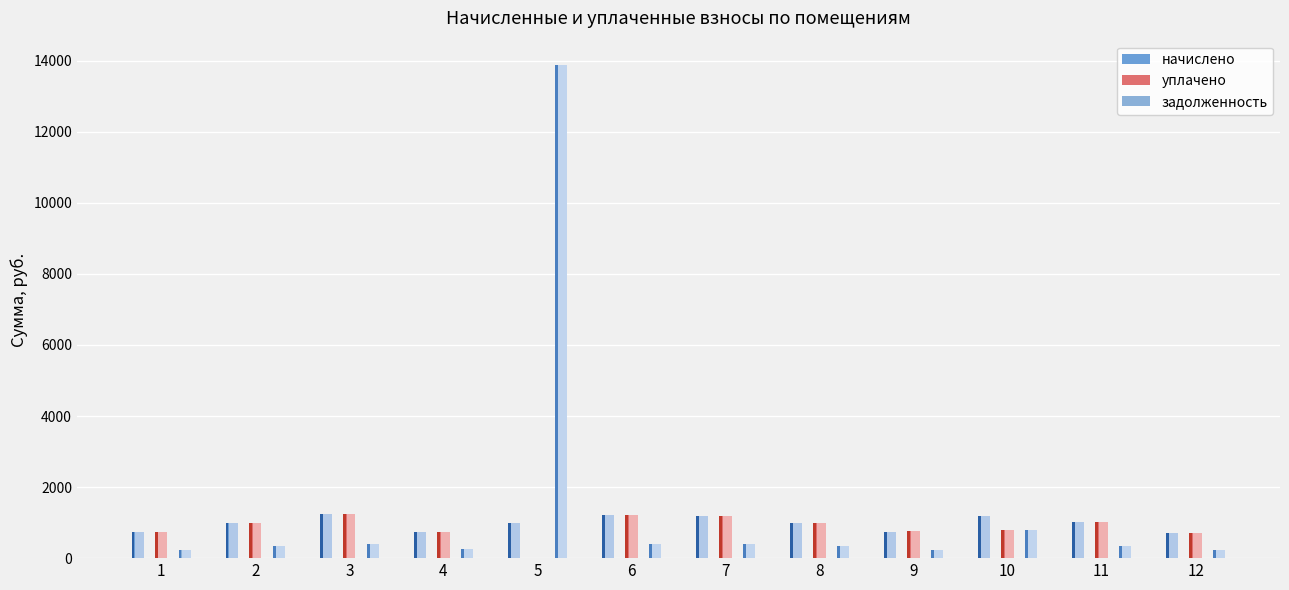

Which series has the largest total across all categories?

задолженность